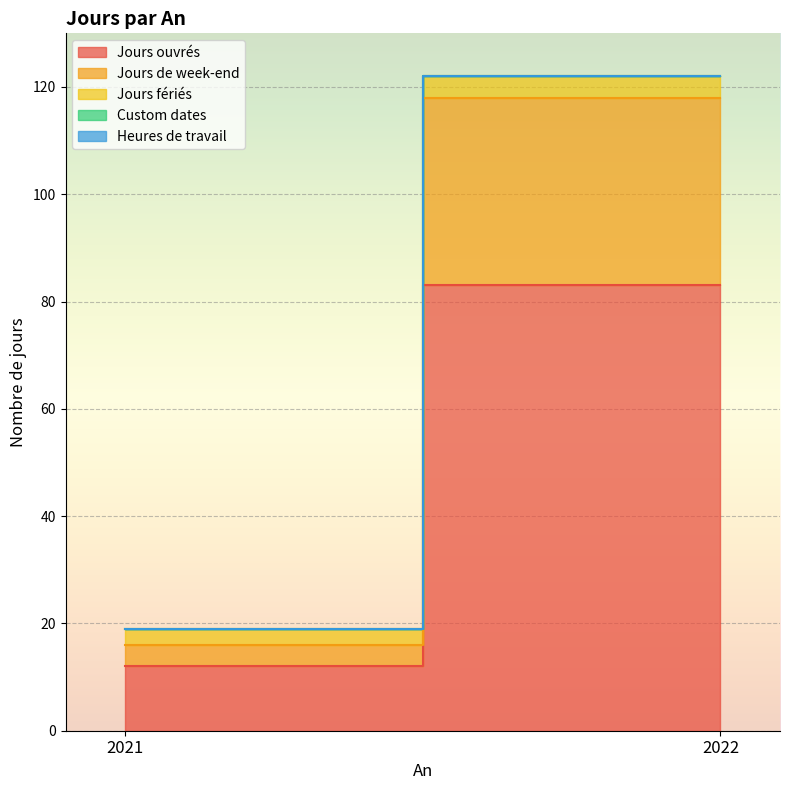

Which category has the highest value in the Jours de week-end series?

2022